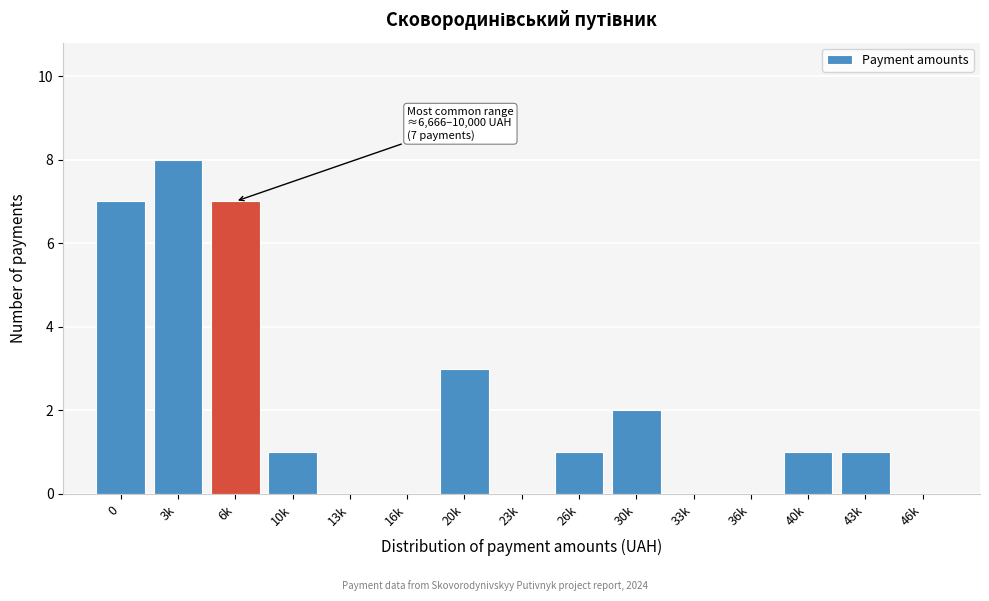

Reading left to right, extract all data points from this chart.

0=7	3k=8	6k=7	10k=1	13k=0	16k=0	20k=3	23k=0	26k=1	30k=2	33k=0	36k=0	40k=1	43k=1	46k=0